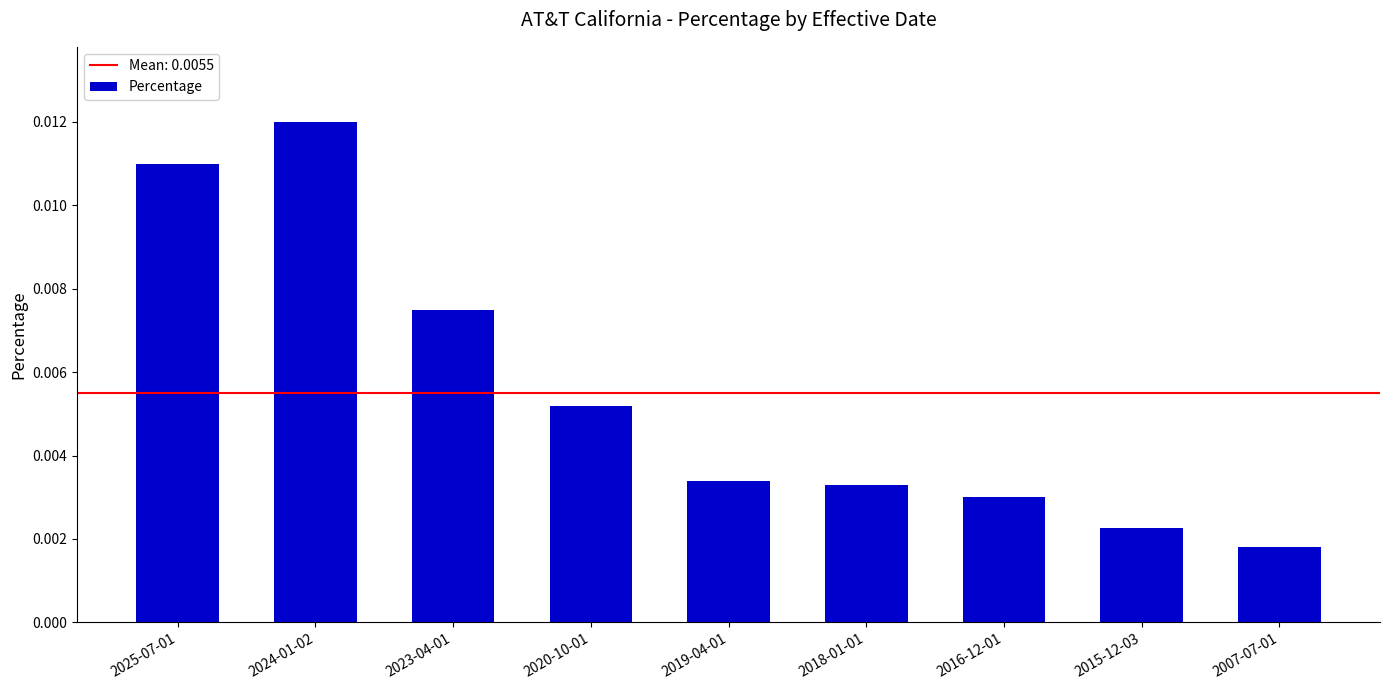

What is the label of the 3rd bar from the left?

2023-04-01